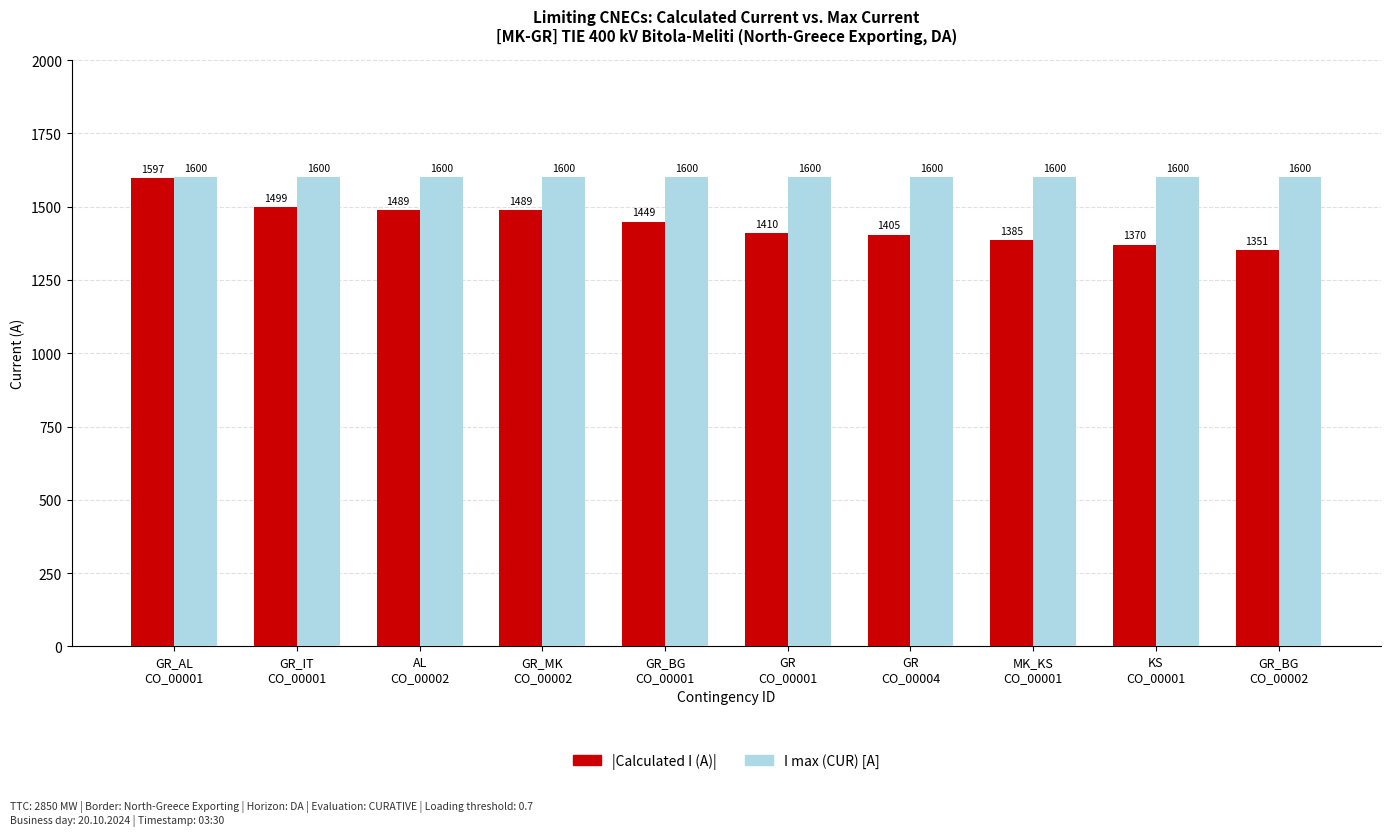

The |Calculated I (A)| series shows 546 at GR
CO_00004. True or false?

False